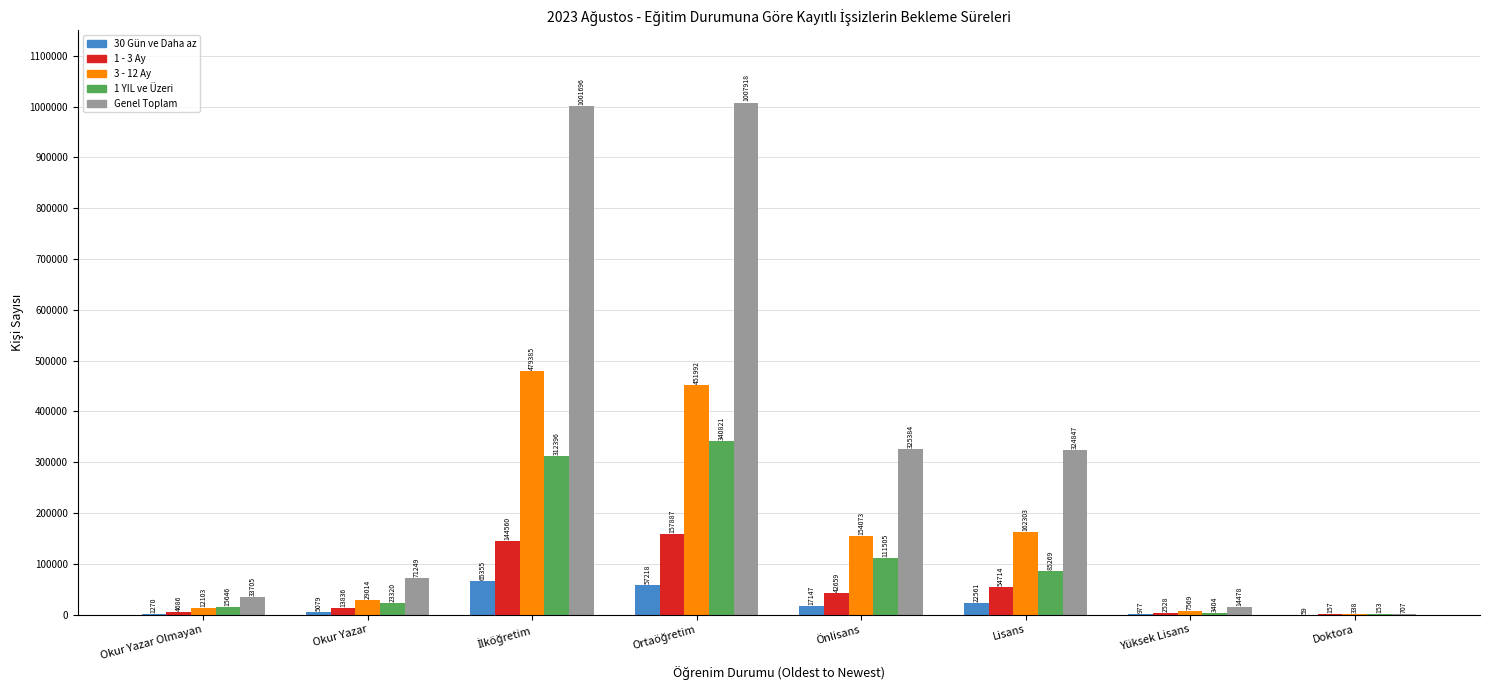

At which label is 30 Gün ve Daha az closest to 32707?

Lisans